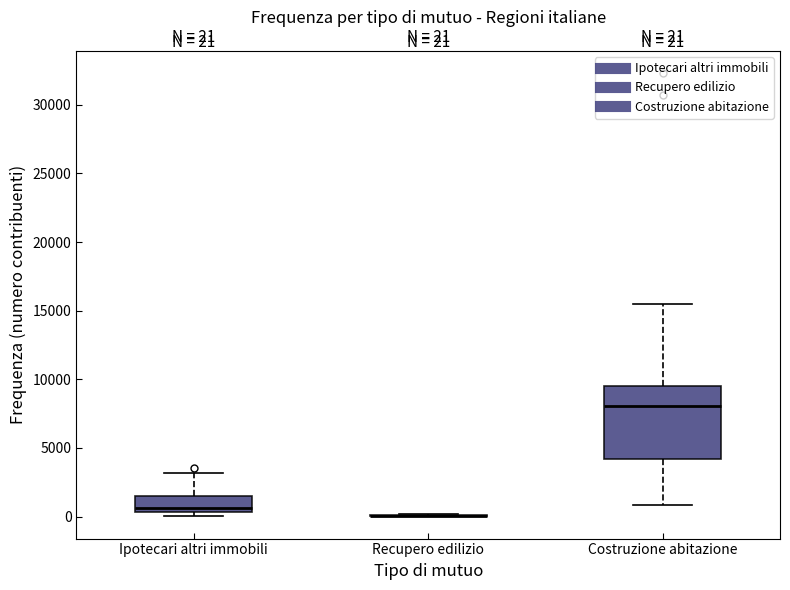

Which box is the tallest, from its lower edge to its upper edge?

Costruzione abitazione